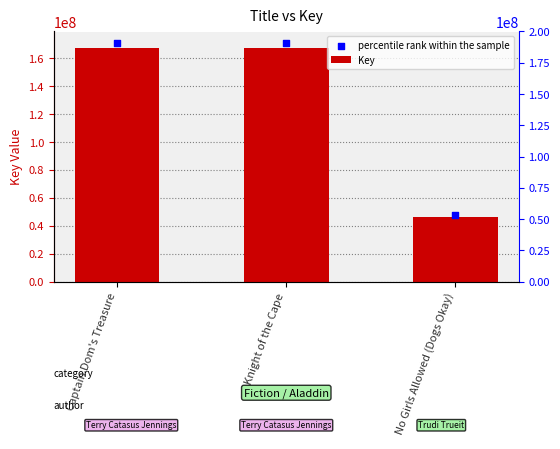

Which series contains the highest Y value?

percentile rank within the sample